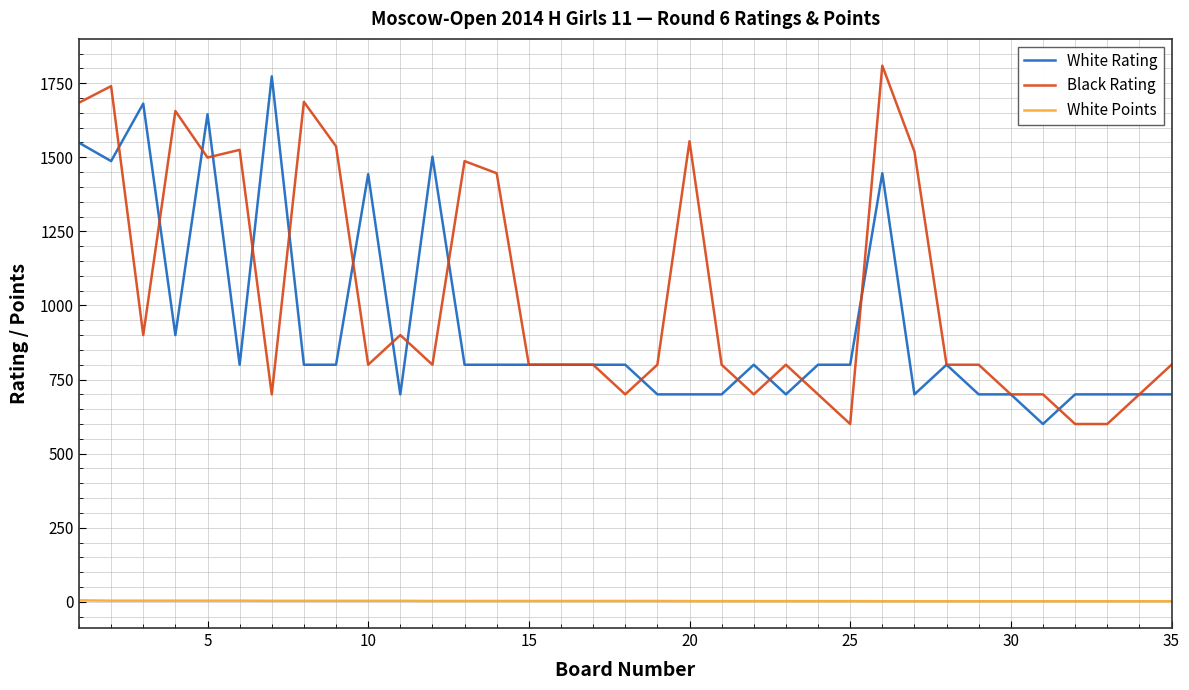

True or false: Black Rating has more than 2 interior local peaks.

True